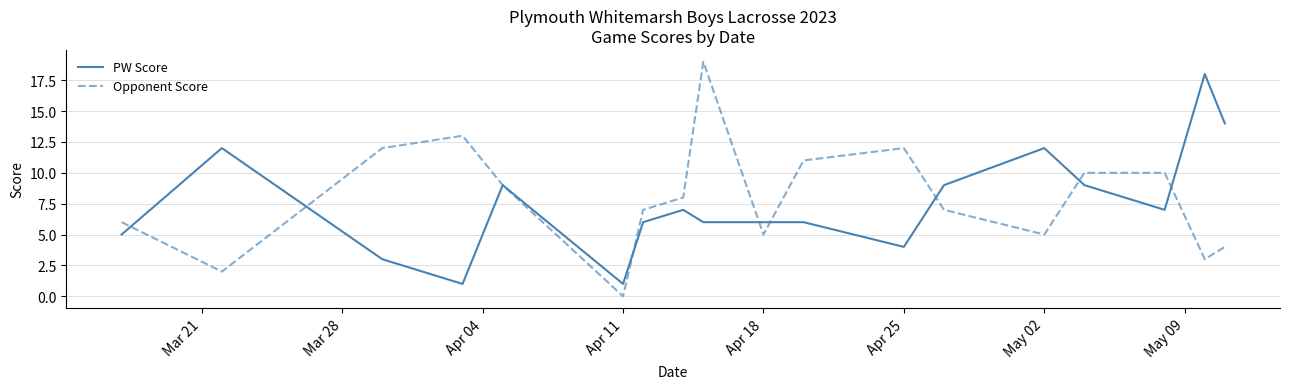

True or false: Opponent Score has more than 2 points higher than both neighbors.

True